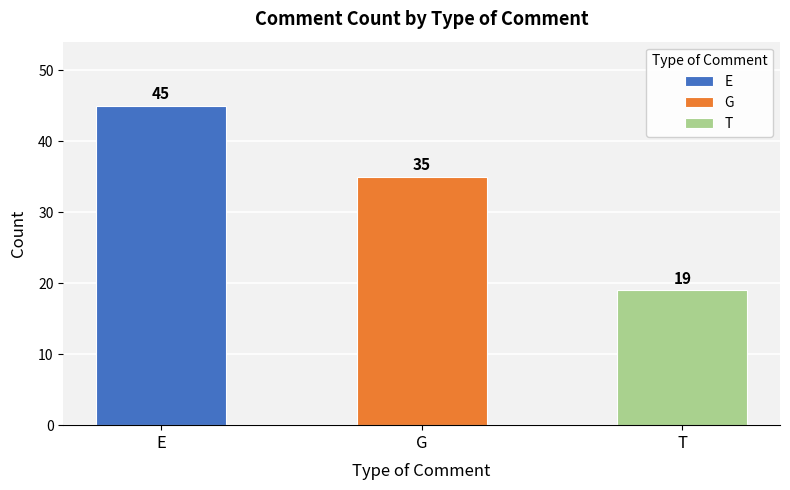

How many data points are above 35?

1